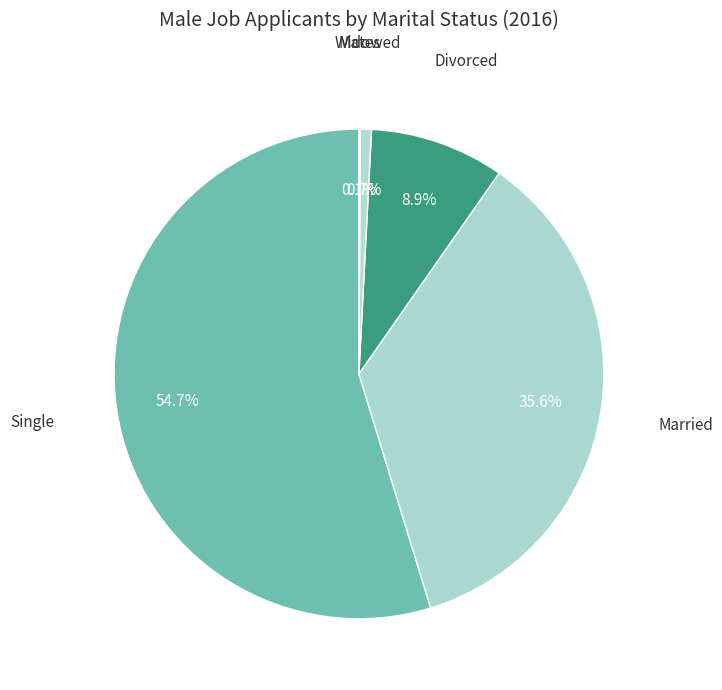

How much of the chart is everything except Married?

64.4%